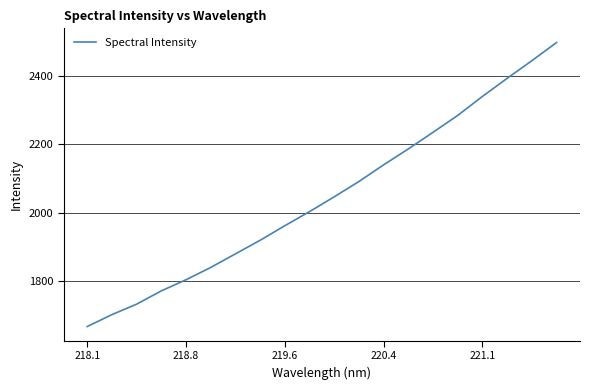

True or false: there are more than 1 points higher than both neighbors.

False